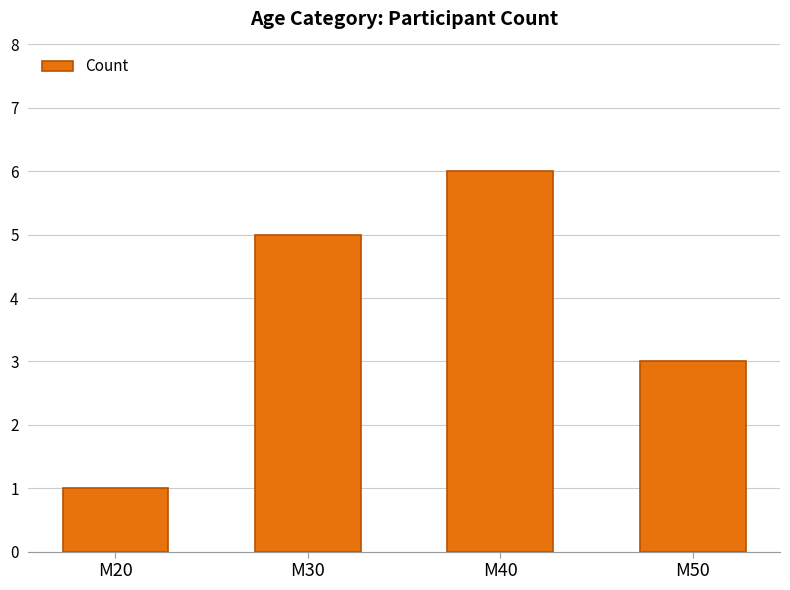

Reading right to left, transcribe all the data shown in this chart.

3	6	5	1